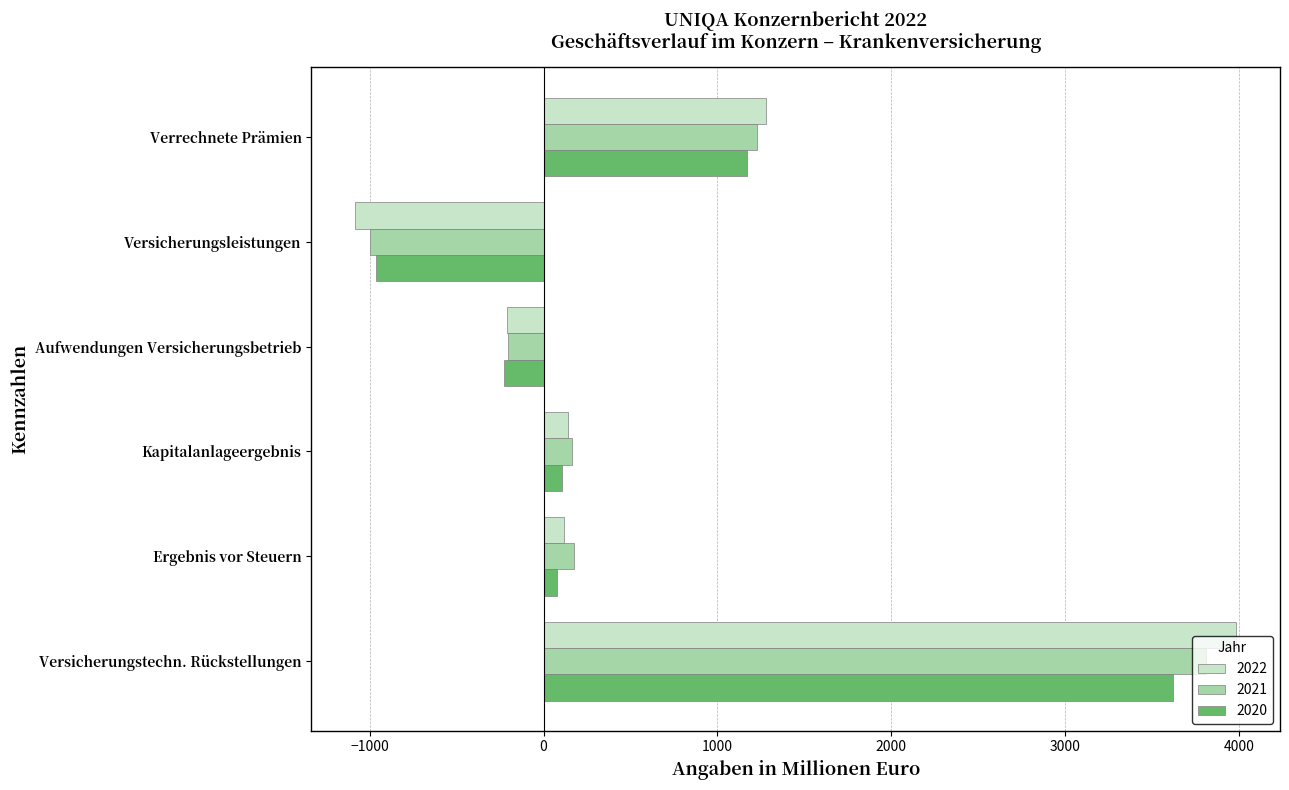

Where is 2021 nearest to the value 1407?

Verrechnete Prämien